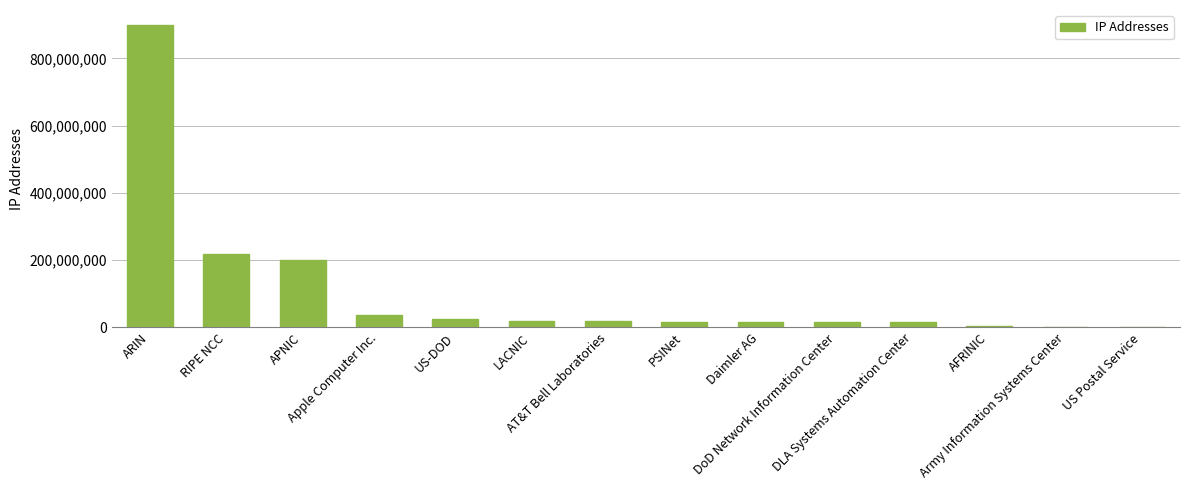

What is the maximum value shown in the chart?

899194077